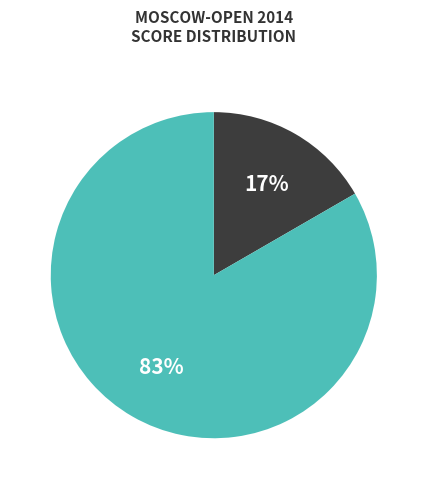

Is there any slice that represents more than half of the pie?

Yes